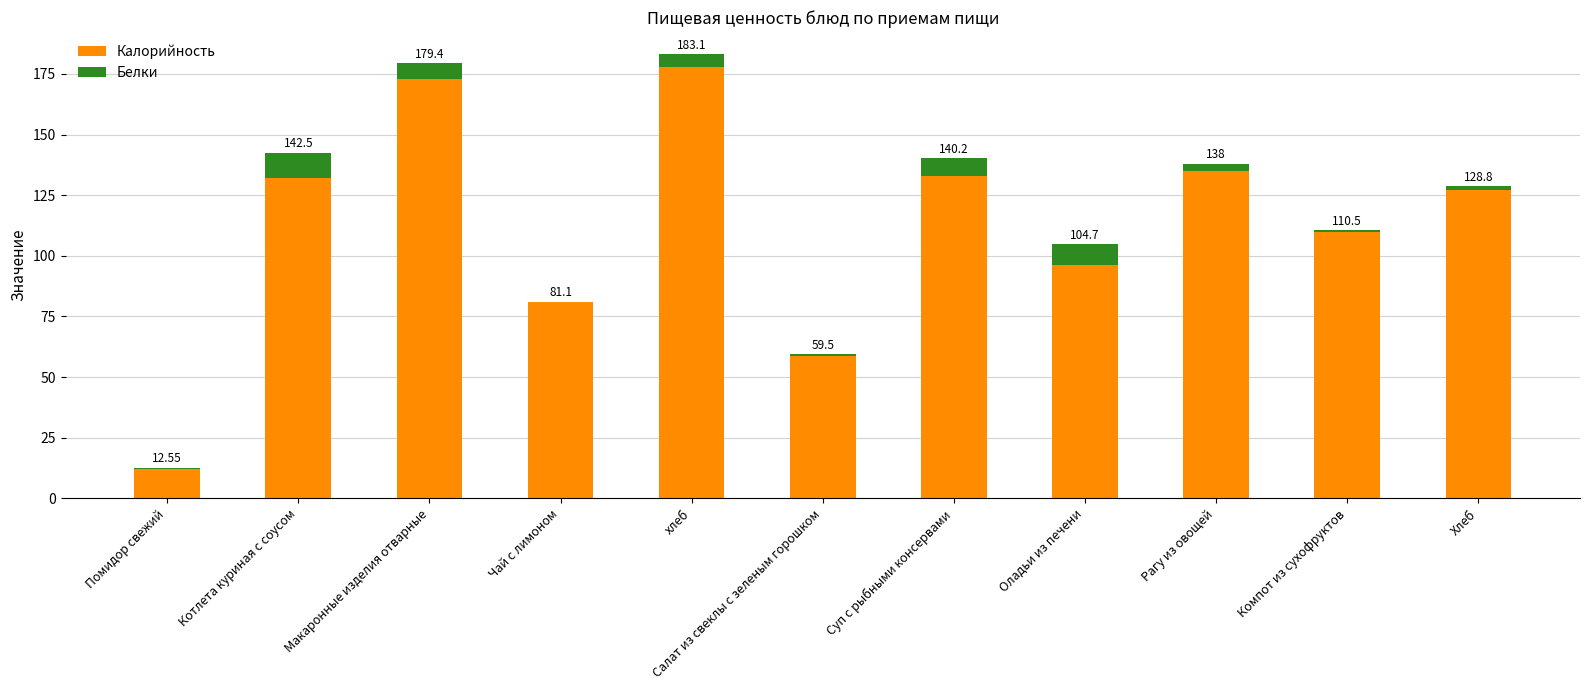

What is the total value across all series at хлеб?

183.1